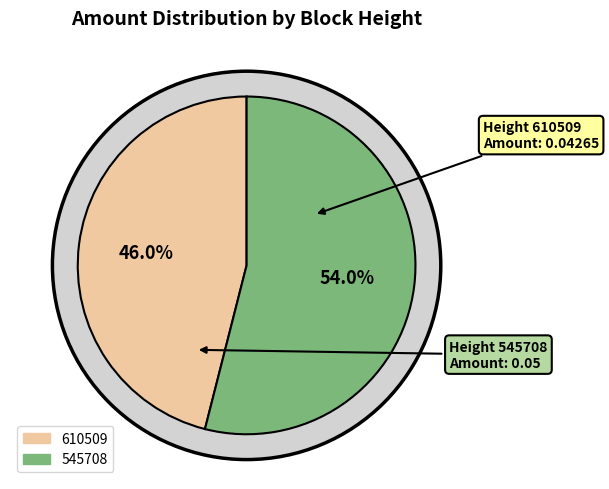

How many slices are in this pie chart?

2